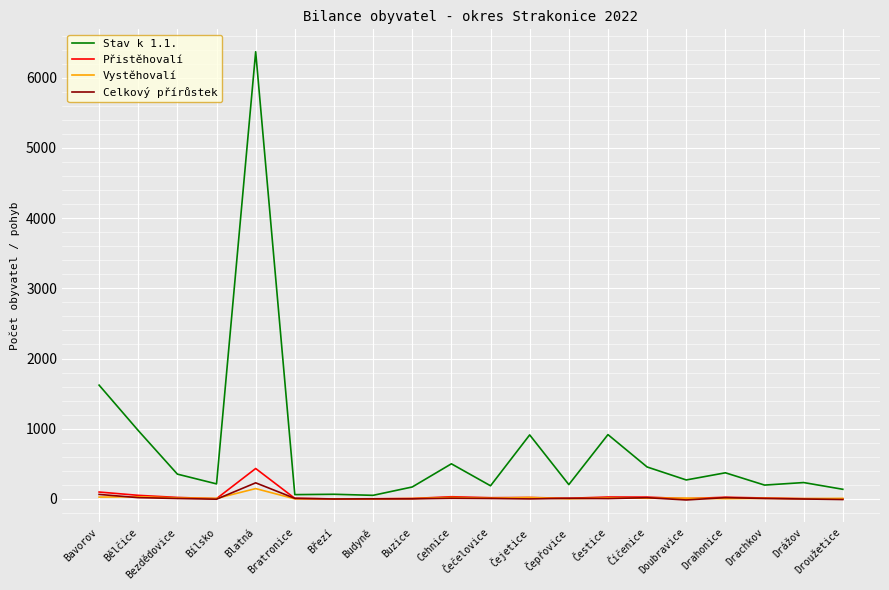

At which category is the sum across all series the highest?

Blatná